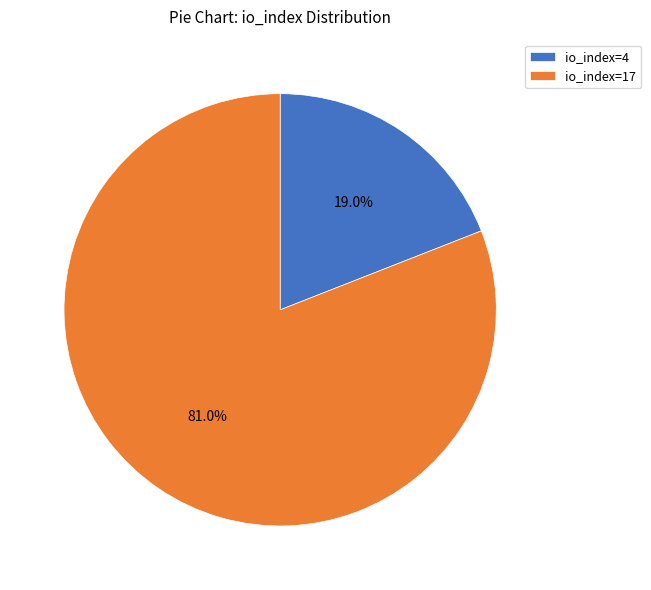

Count the number of slices in the pie.

2